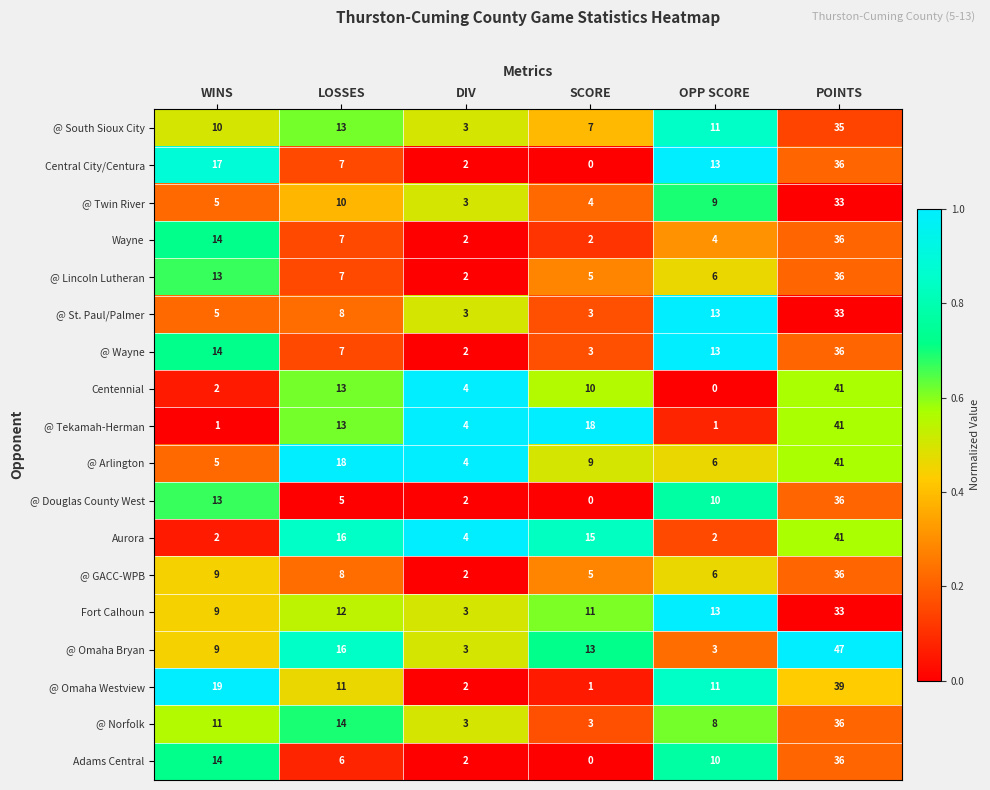

List the labels in order of @ Arlington value, smallest first.

DIV, WINS, OPP SCORE, SCORE, LOSSES, POINTS